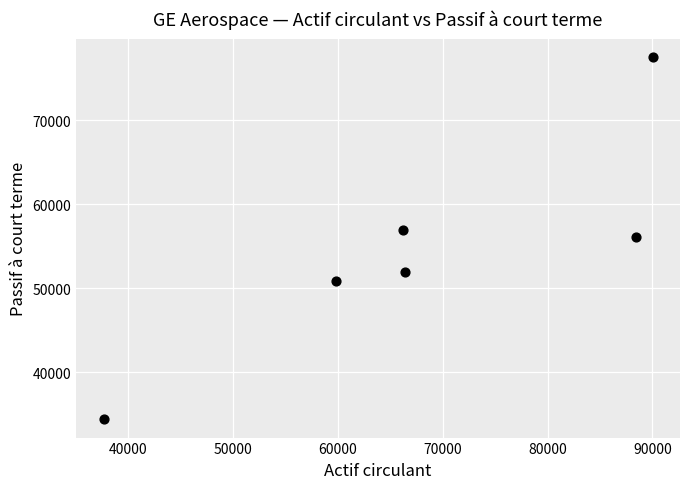

What is the range of X values (max minus min)?

52381